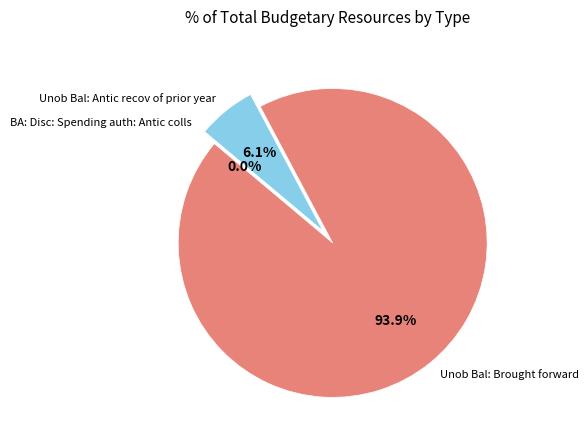

What is the change in value from Unob Bal: Brought forward to BA: Disc: Spending auth: Antic colls?

-875468133